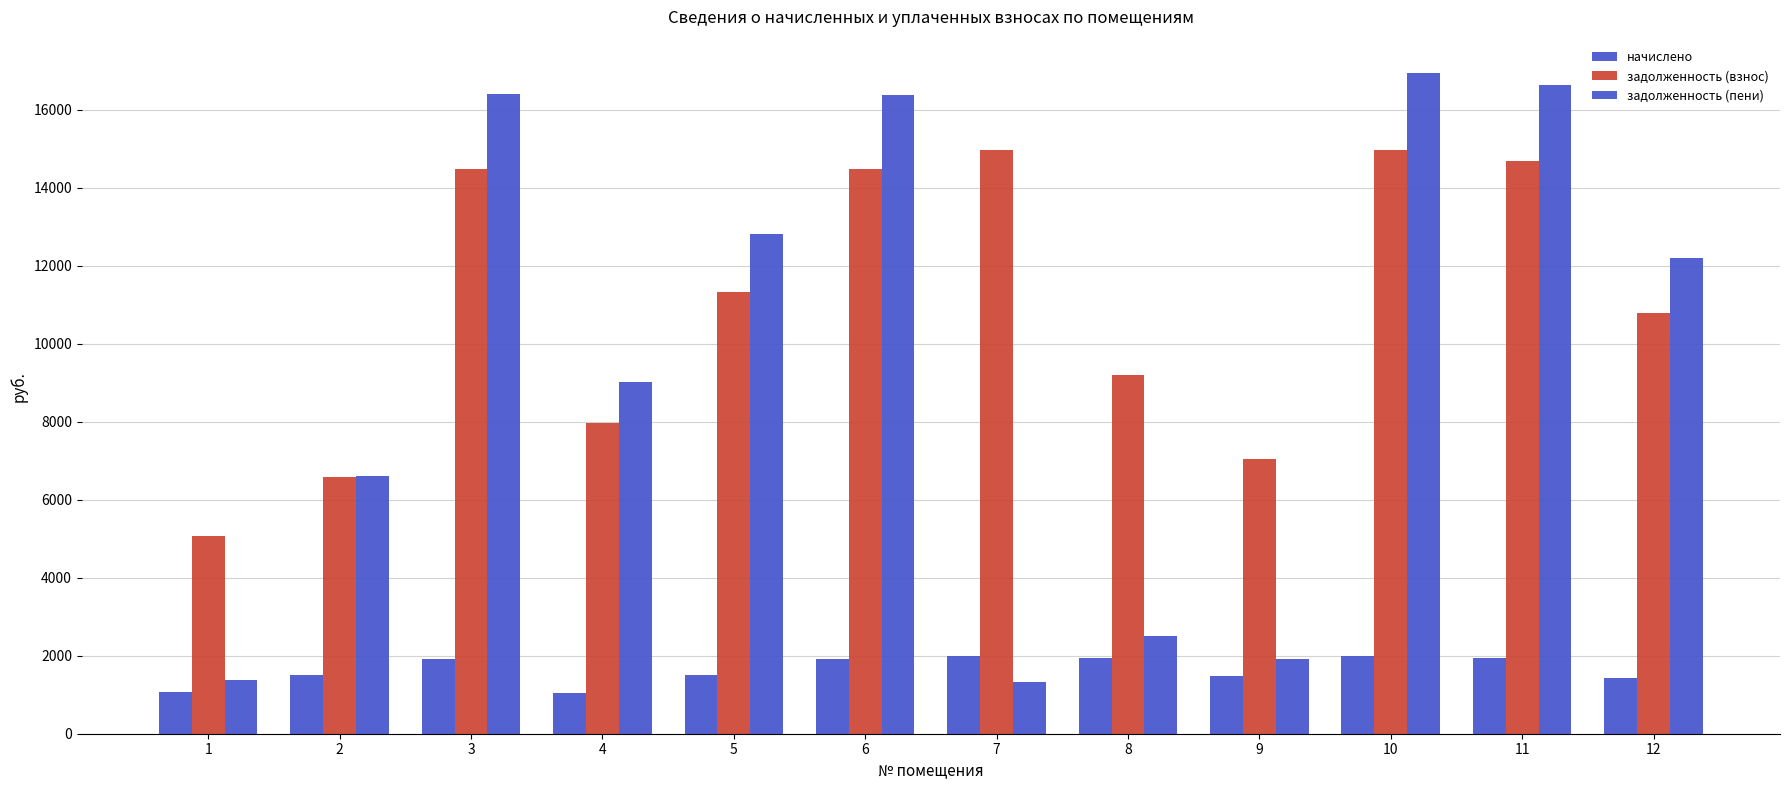

How many groups of bars are there?

12